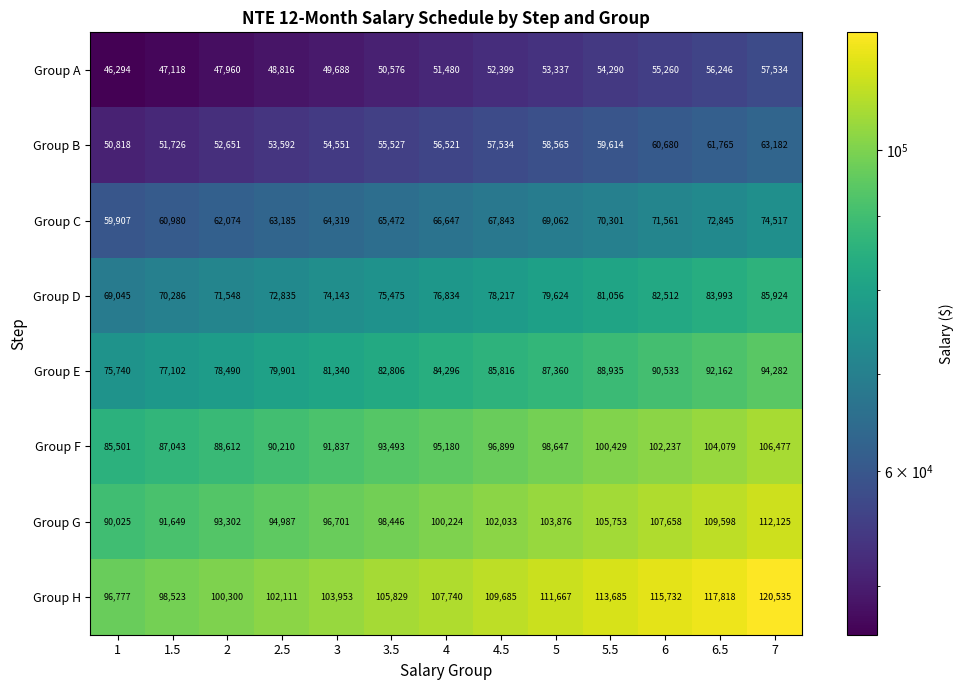

What is the difference between the Group D values at 5.5 and 2?

9508